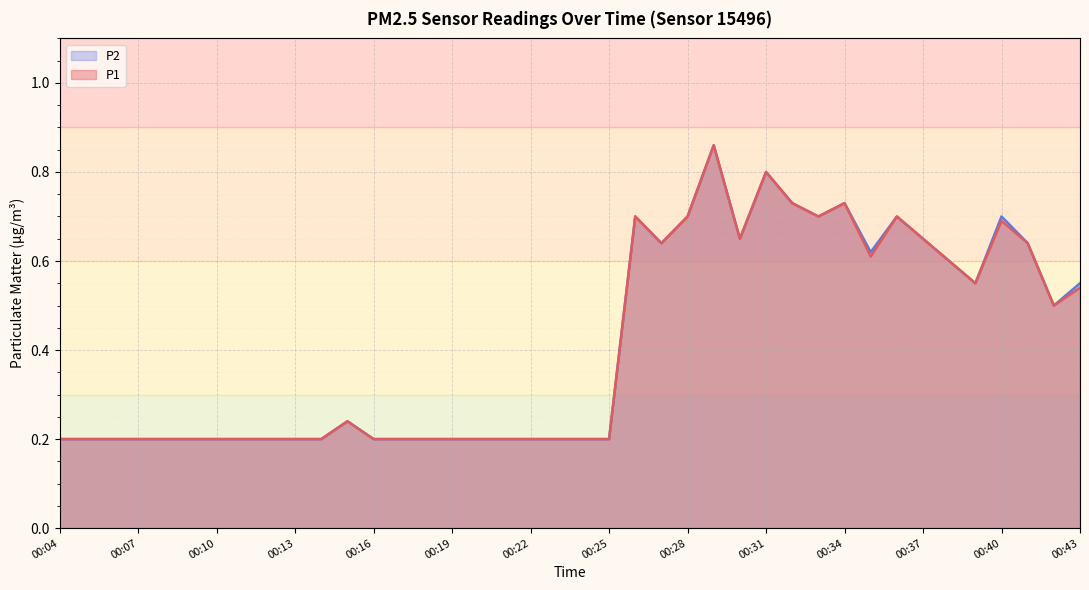

The value of P1 at 00:40 is 0.7. True or false?

True